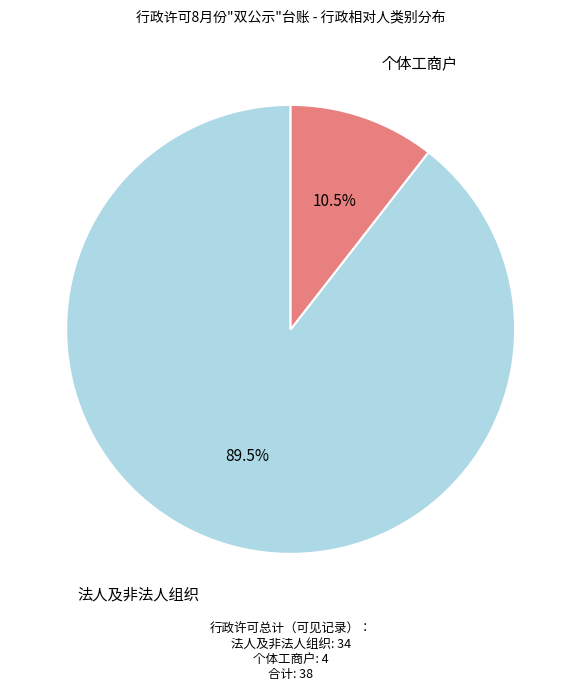

Does 个体工商户 represent more than half of the total?

No